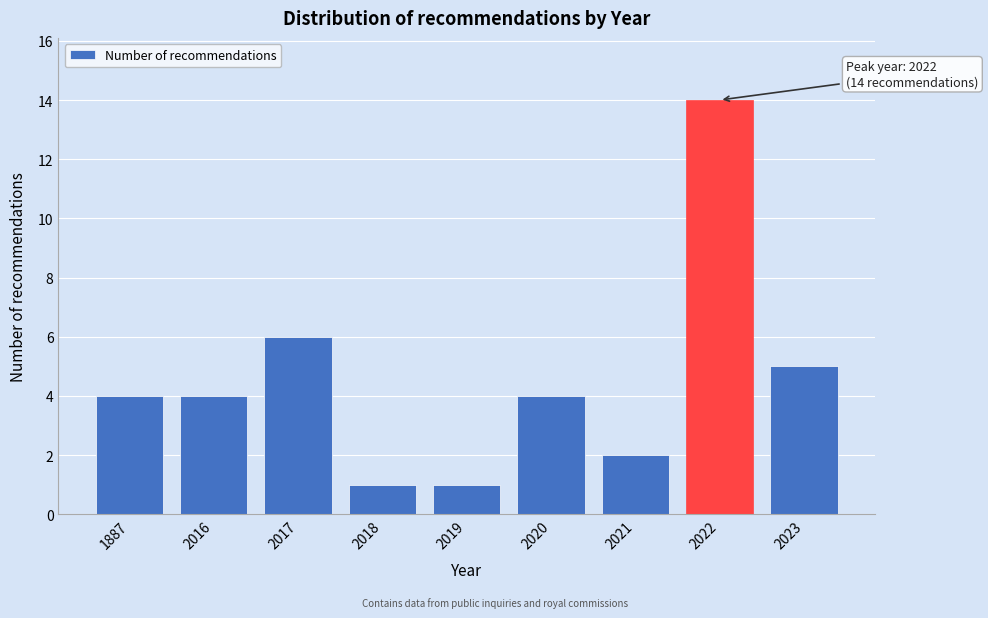

Reading right to left, transcribe all the data shown in this chart.

5	14	2	4	1	1	6	4	4